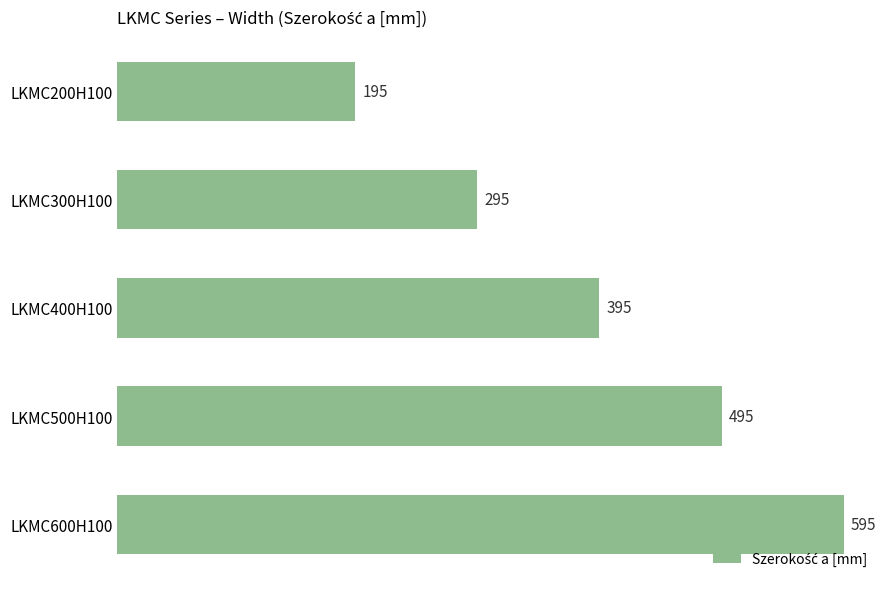

Reading top to bottom, extract all data points from this chart.

LKMC200H100=195	LKMC300H100=295	LKMC400H100=395	LKMC500H100=495	LKMC600H100=595